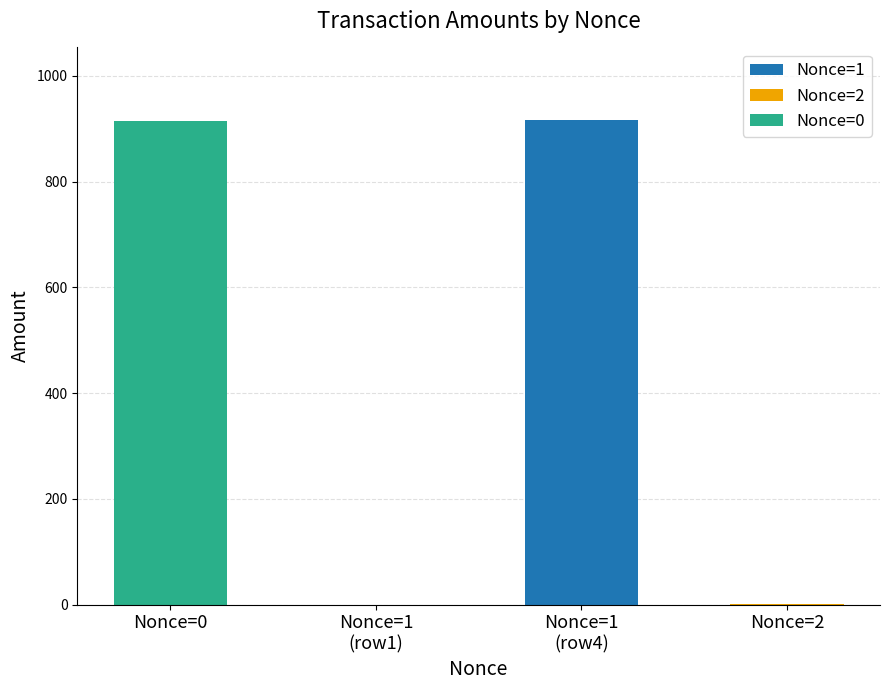

The chart shows a value of 915.3 at Nonce=0. True or false?

True